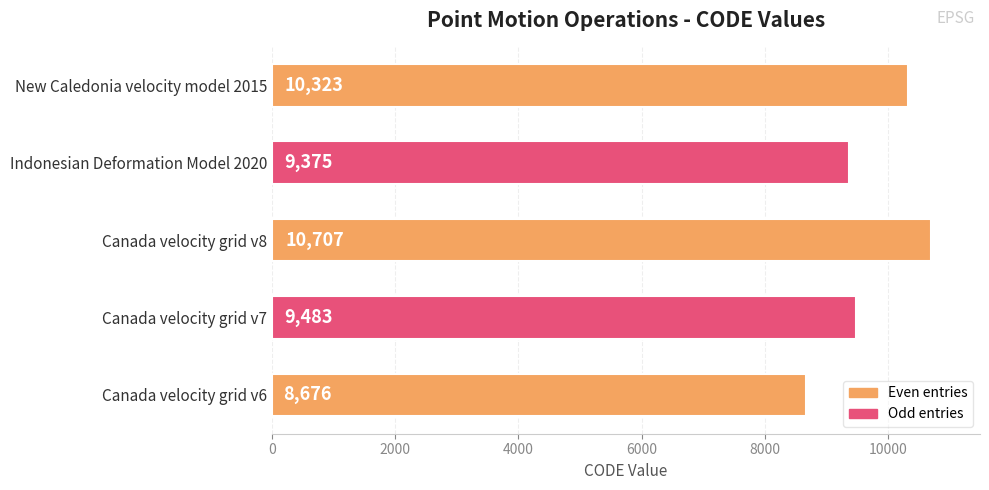

Reading bottom to top, what are all the values shown in this chart?

Canada velocity grid v6=8676	Canada velocity grid v7=9483	Canada velocity grid v8=10707	Indonesian Deformation Model 2020=9375	New Caledonia velocity model 2015=10323